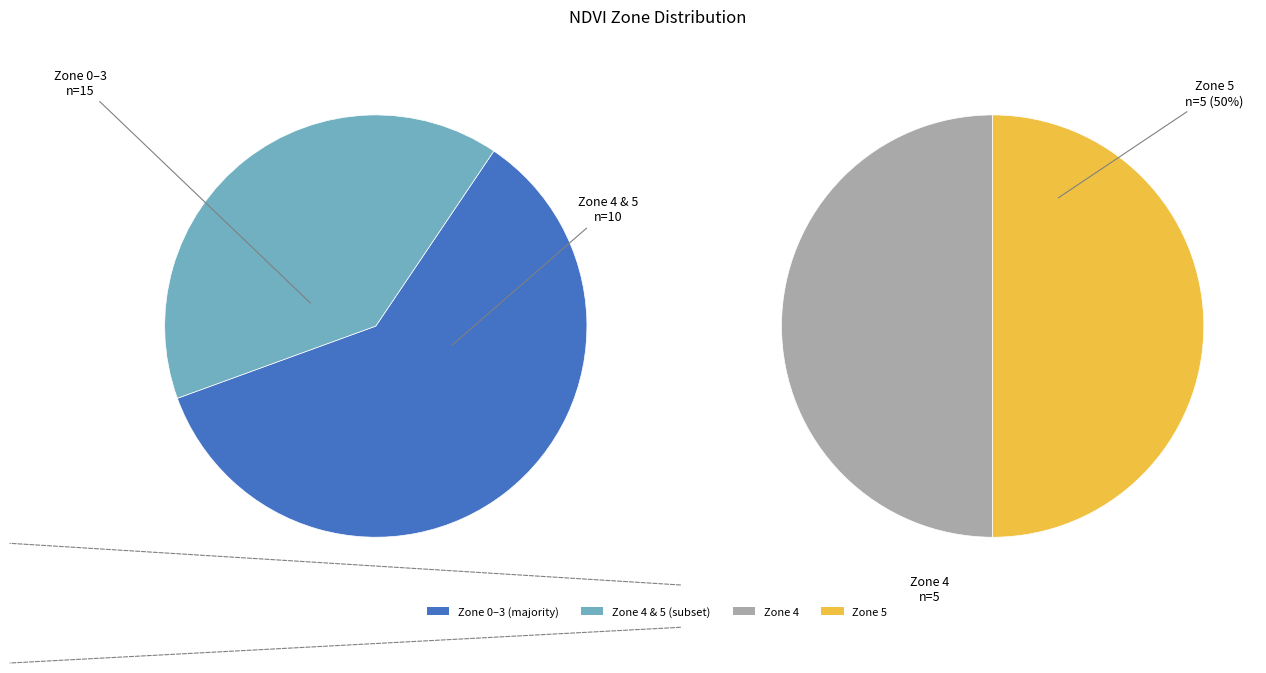

True or false: Zone 0 accounts for 1% of the total.

False